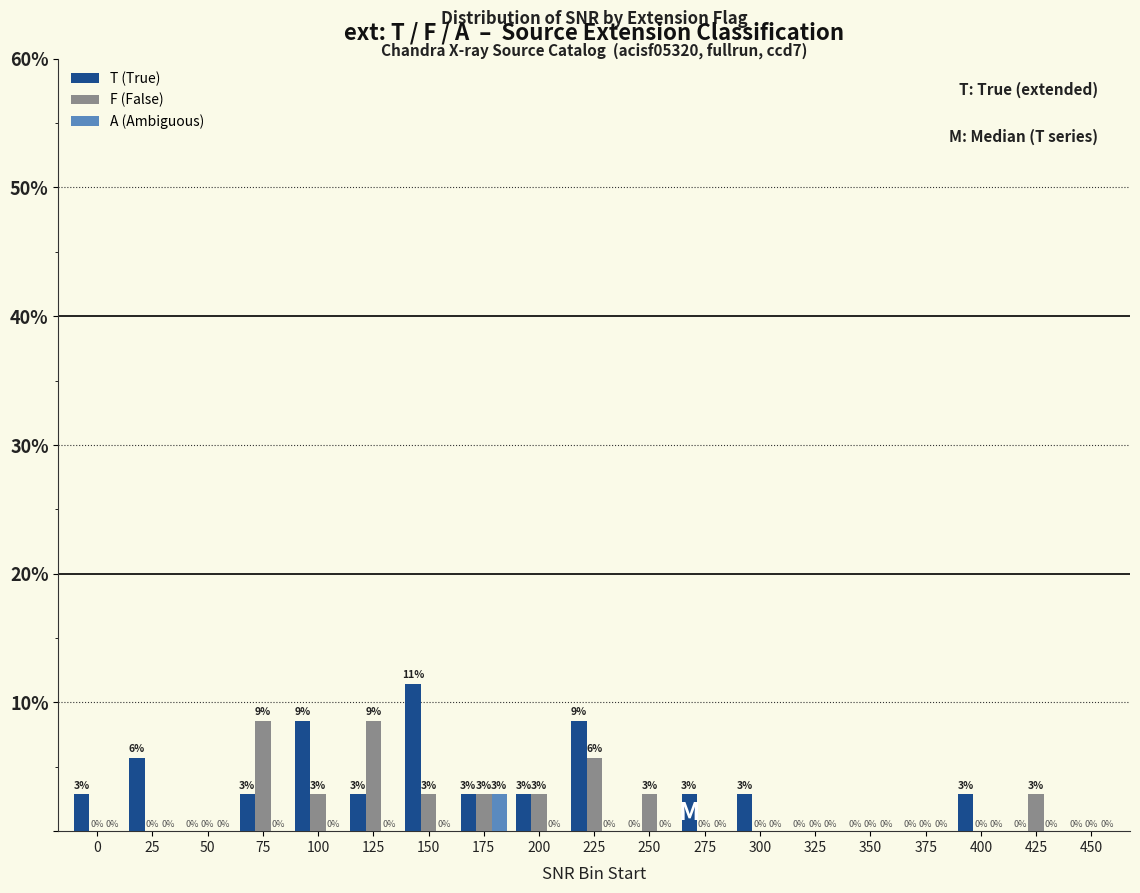

How many A (Ambiguous) values are between 0 and 1?

18